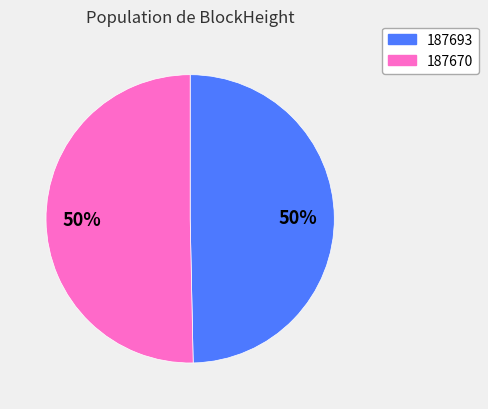

How many segments does this pie chart have?

2